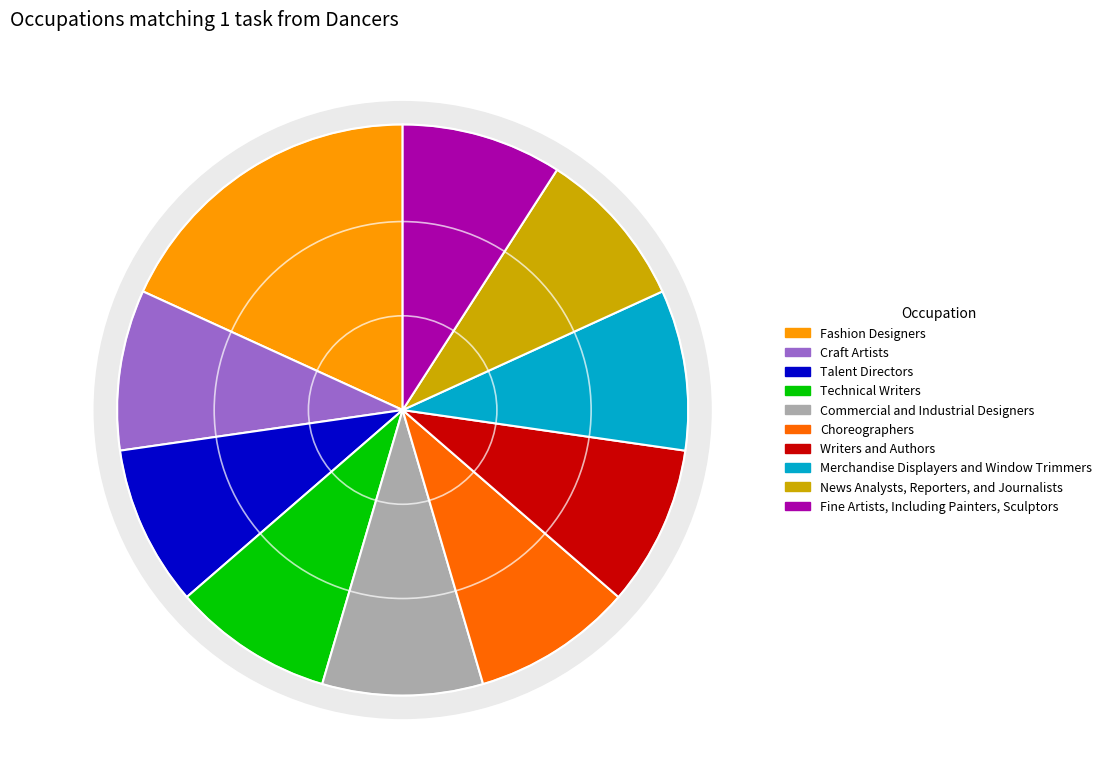

Is Choreographers the majority of the pie?

No